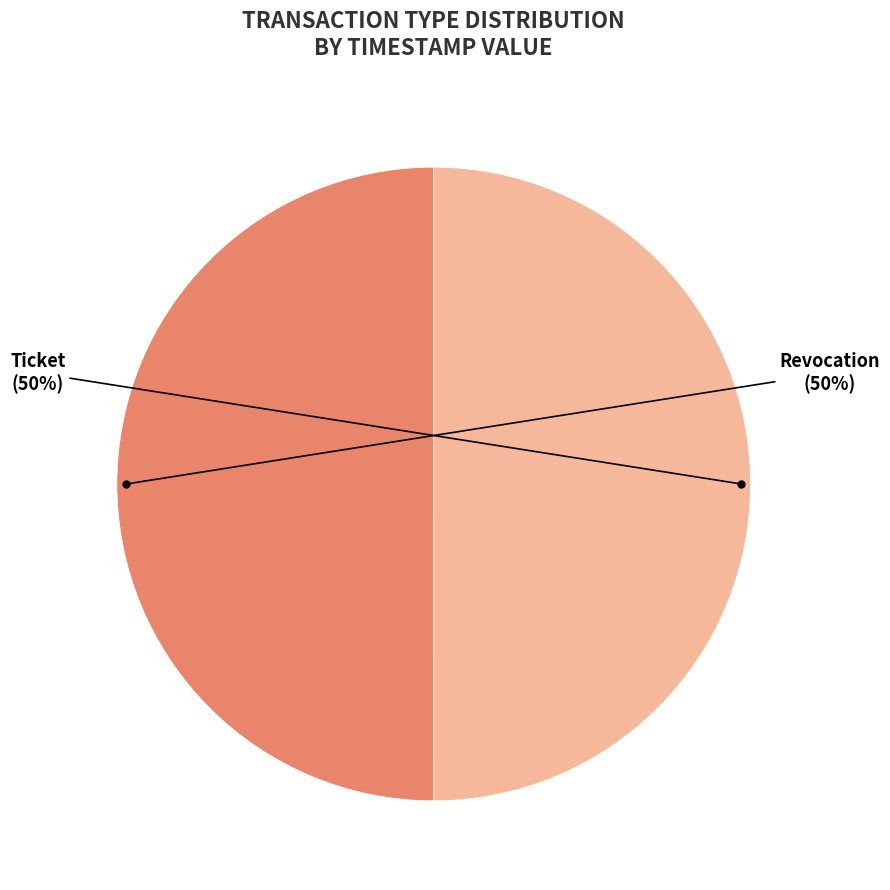

To the nearest percent, what is the average slice percentage?

50%